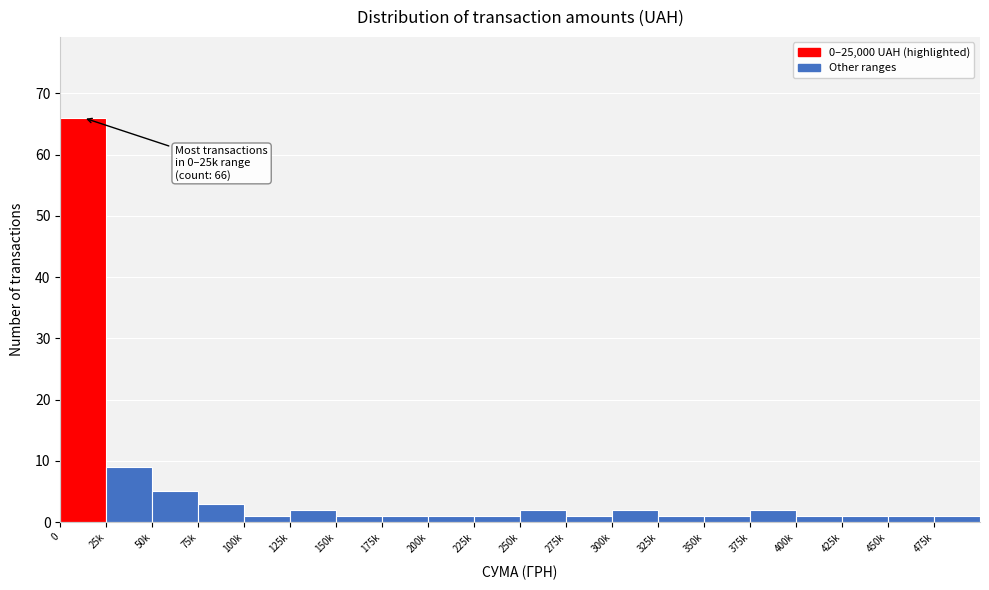

Reading left to right, extract all data points from this chart.

66	9	5	3	1	2	1	1	1	1	2	1	2	1	1	2	1	1	1	1